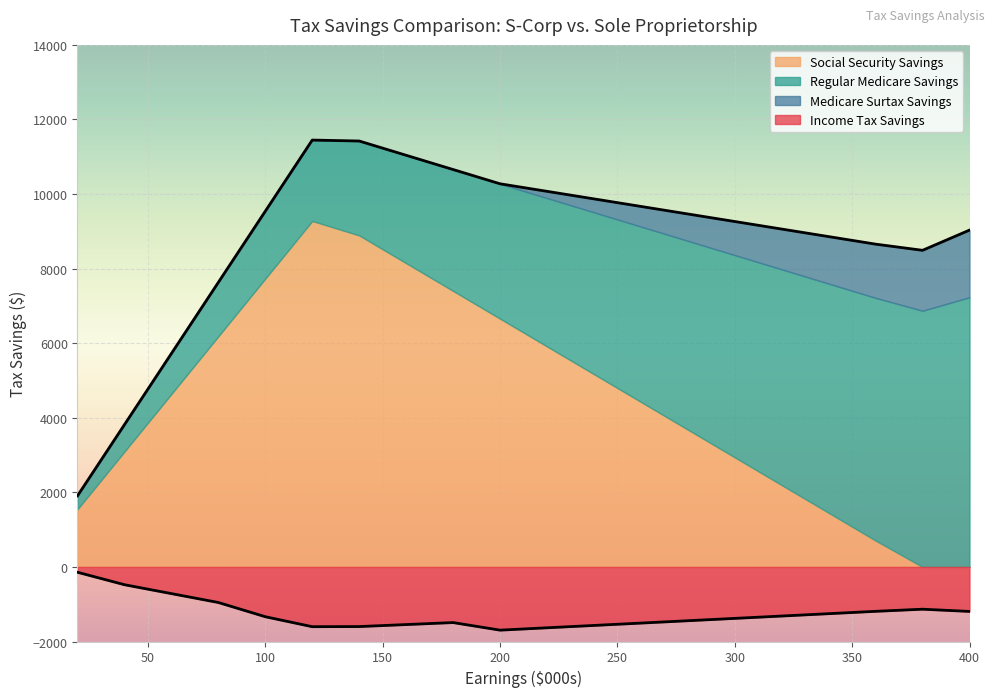

At which category does the chart reach its minimum across all series?

200